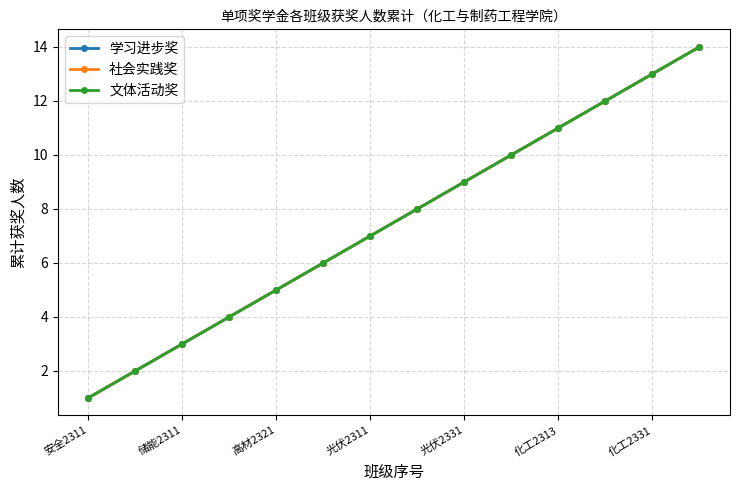

Does the chart have visible grid lines?

Yes